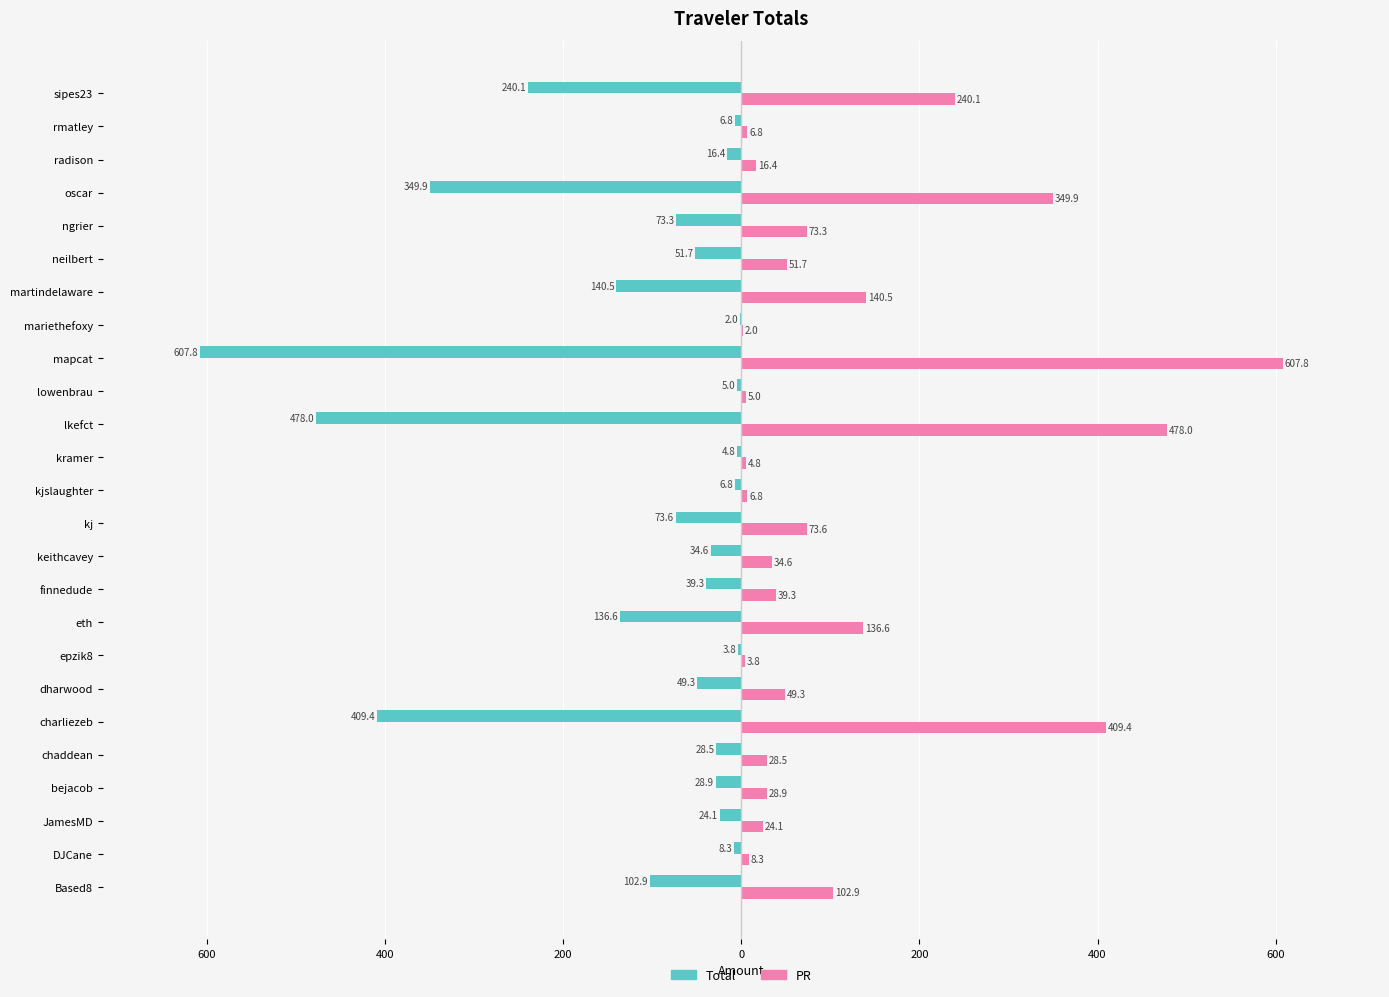

What are all the series names shown in the legend?

Total, PR